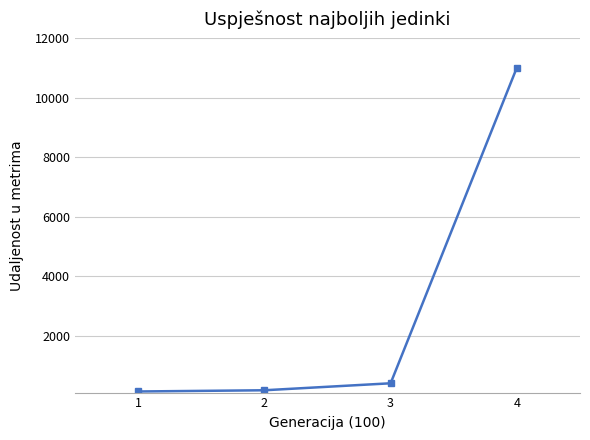

True or false: there are more than 2 points higher than both neighbors.

False